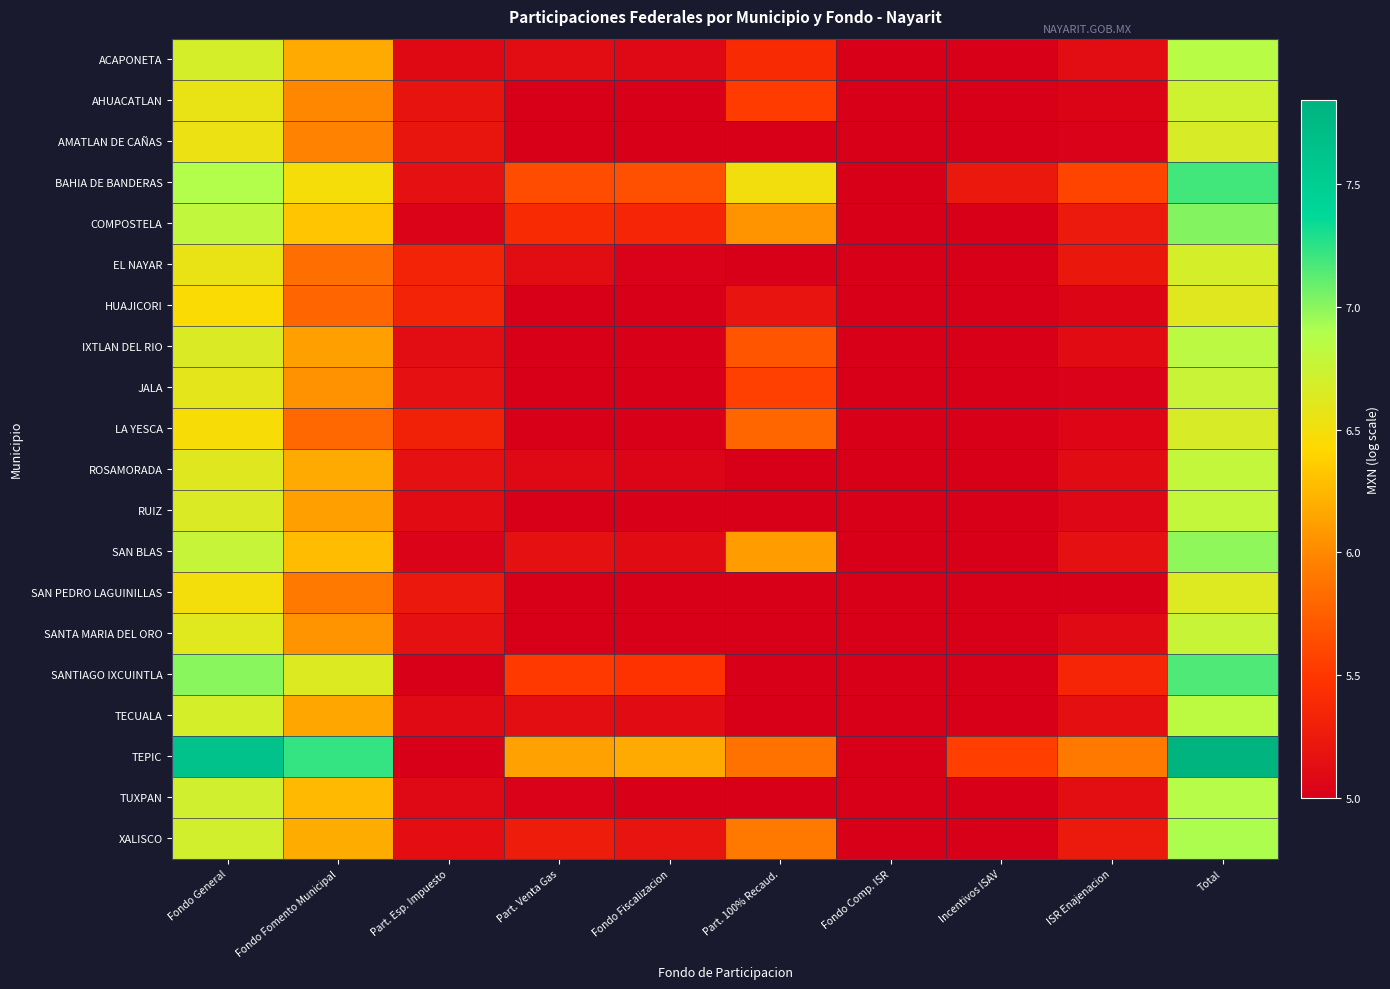

What is the spread (max minus min) of values at Fondo Fomento Municipal?

1.4